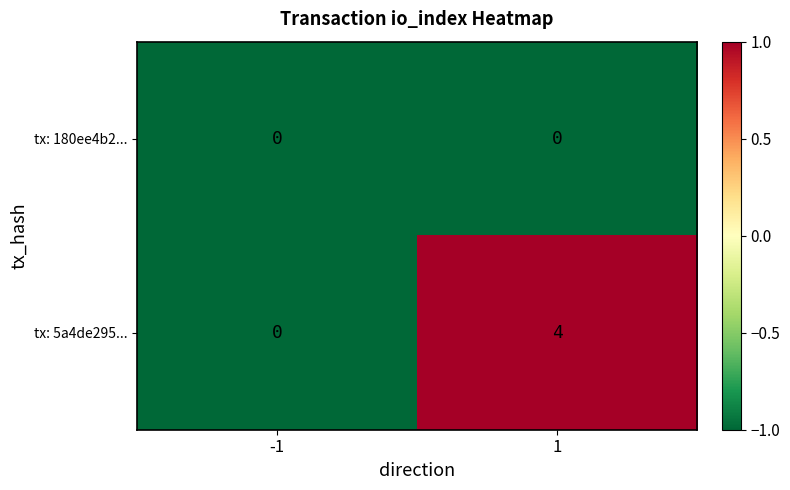

Is it true that tx: 5a4de295... equals 6 at 1?

False